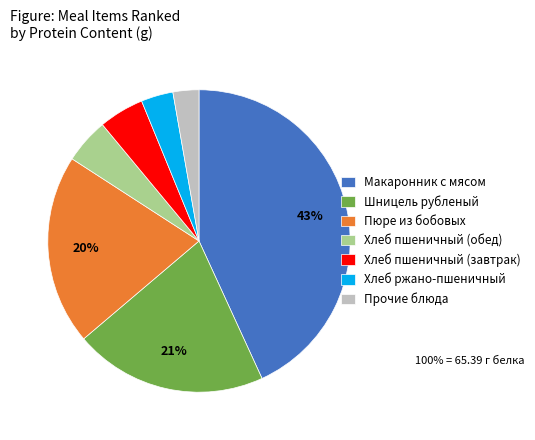

Combined, do Хлеб пшеничный (обед) and Макаронник с мясом account for over 50%?

No